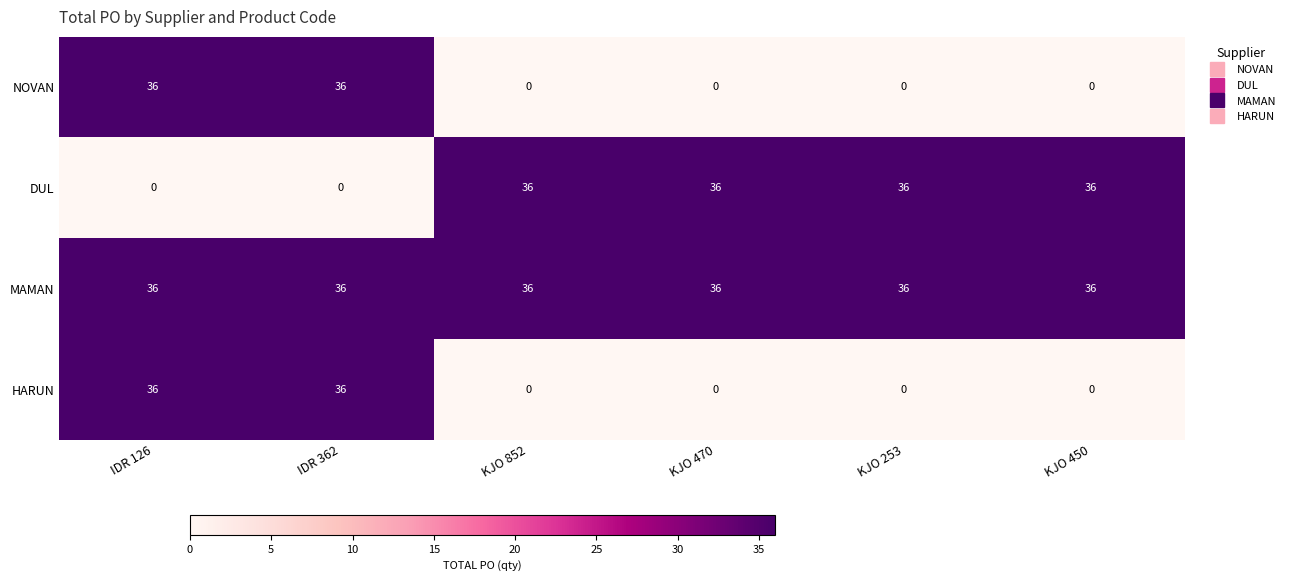

At how many categories does at least one series exceed 18?

6